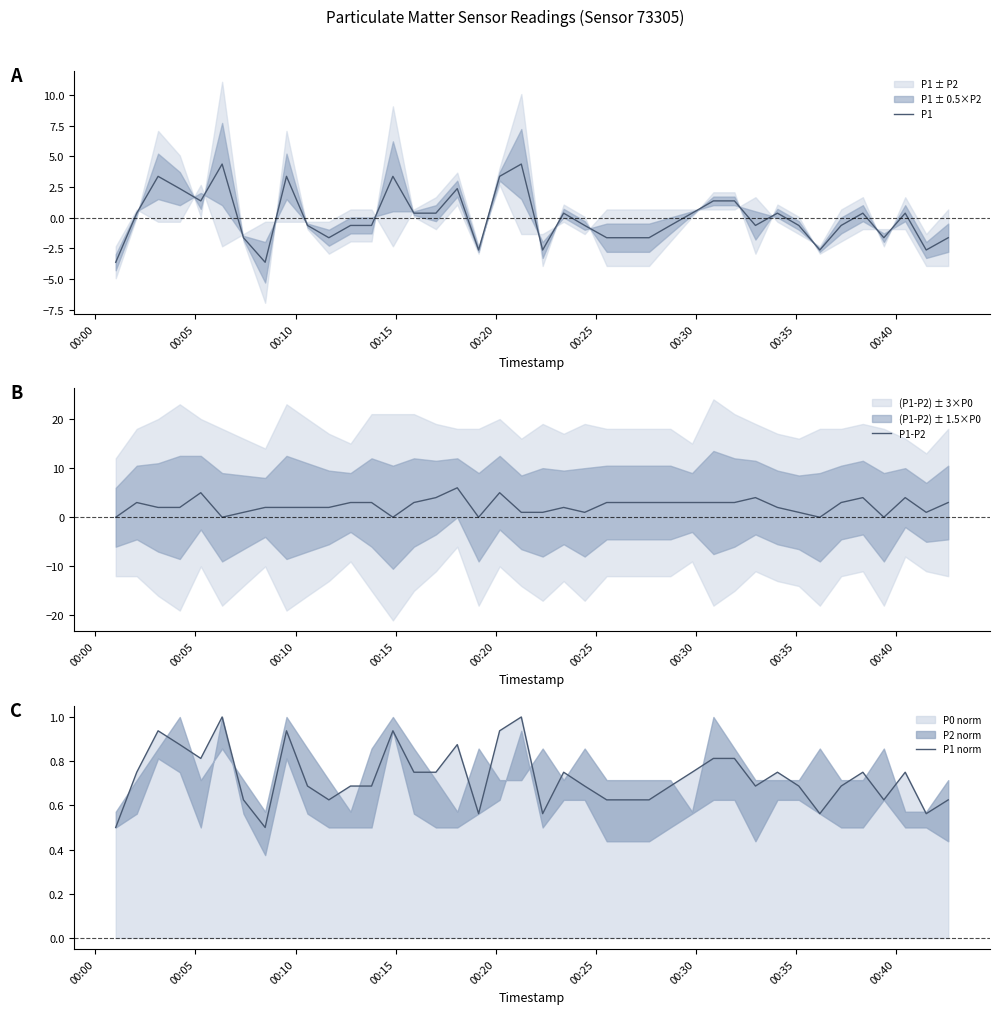

What is the sum of all P1-P2 values?

93